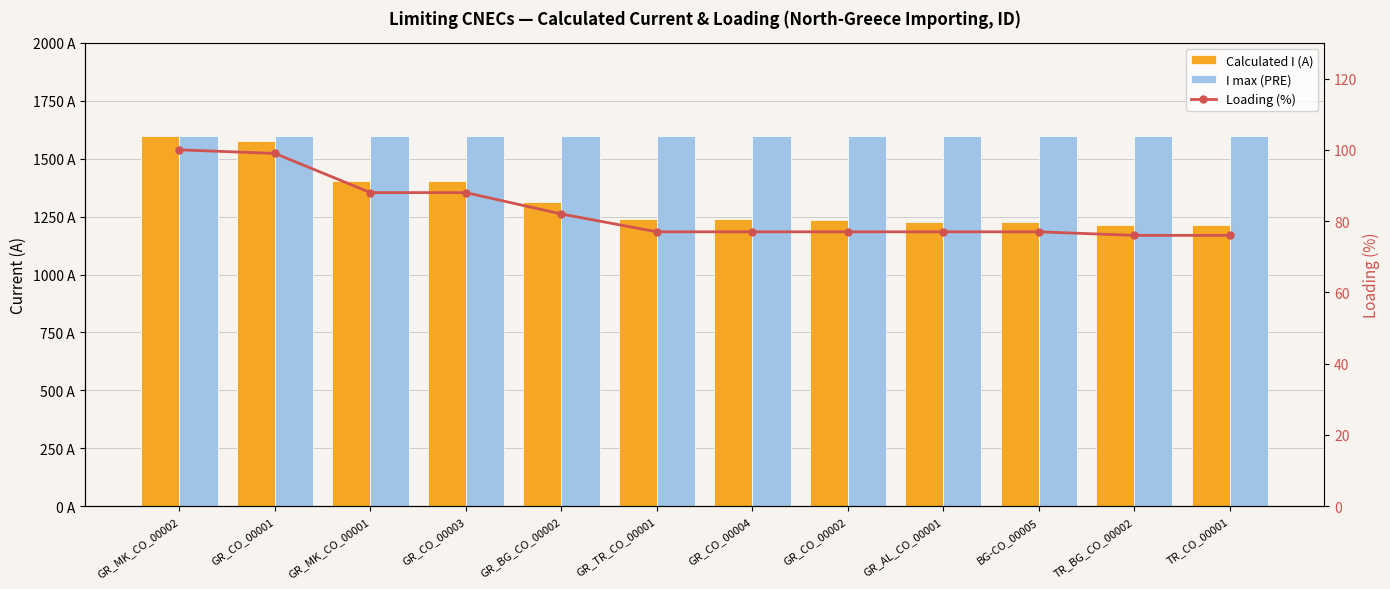

True or false: I max (PRE) has a value of 1600 at GR_AL_CO_00001.

True